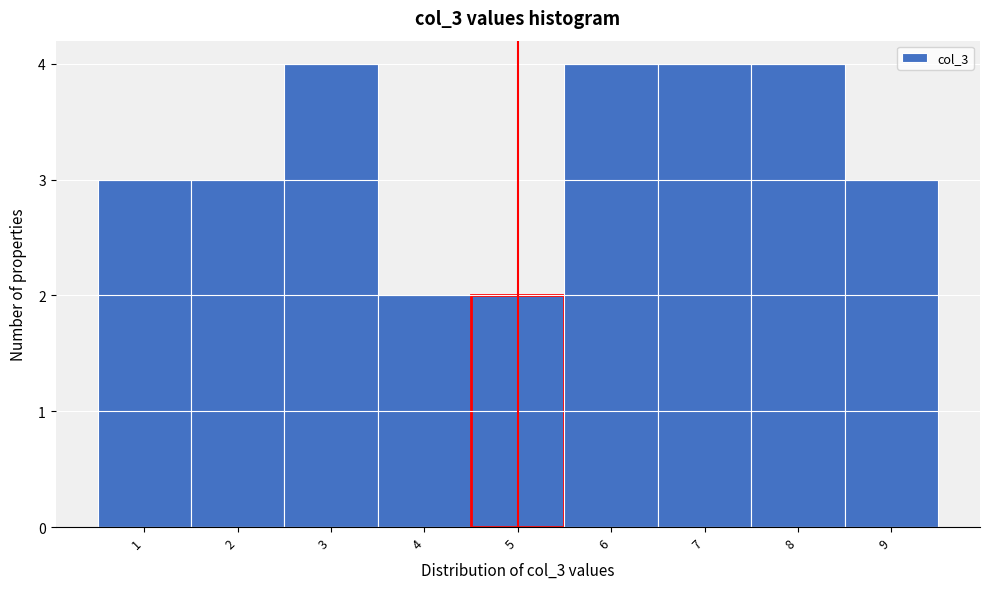

Reading left to right, list every bar in this chart as the range it spans on the x-axis followed by its height. The values are not printed on the chart, so give them approximately, as read against the axis.

0.5 to 1.5: 3
1.5 to 2.5: 3
2.5 to 3.5: 4
3.5 to 4.5: 2
4.5 to 5.5: 2
5.5 to 6.5: 4
6.5 to 7.5: 4
7.5 to 8.5: 4
8.5 to 9.5: 3